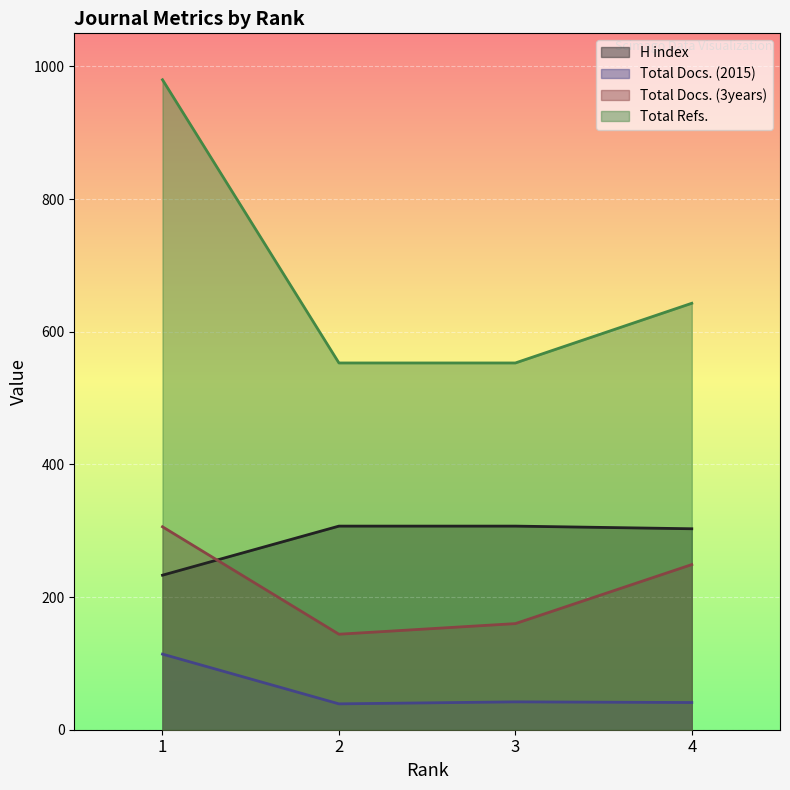

Does the chart display data point markers on the line(s)?

No